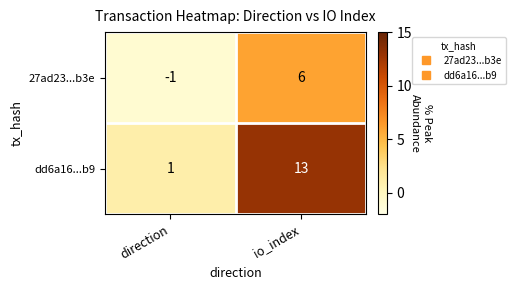

What is the total value across all series at io_index?

19